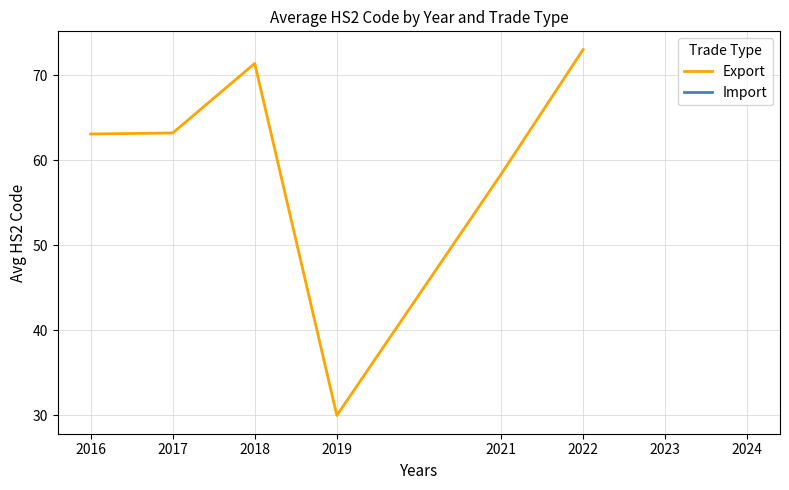

At which category does the chart reach its peak across all series?

2022